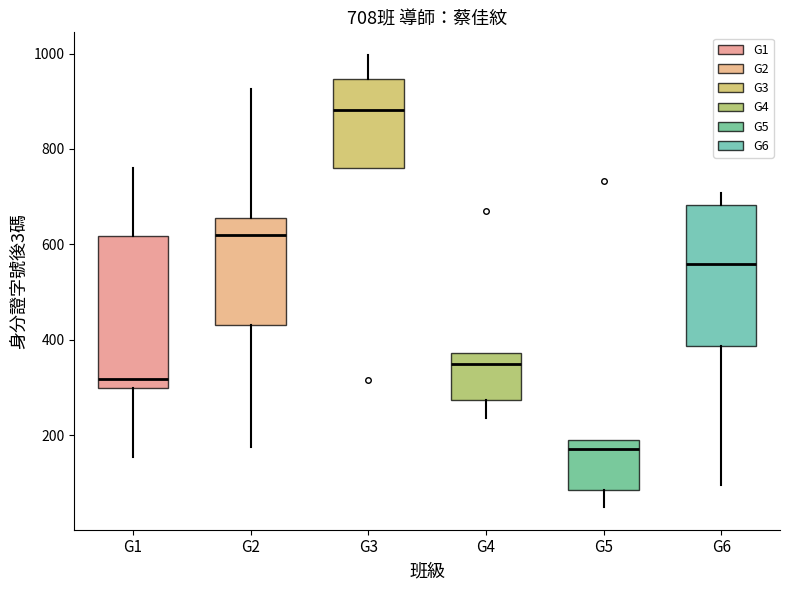

Which box's median line is the highest?

G3